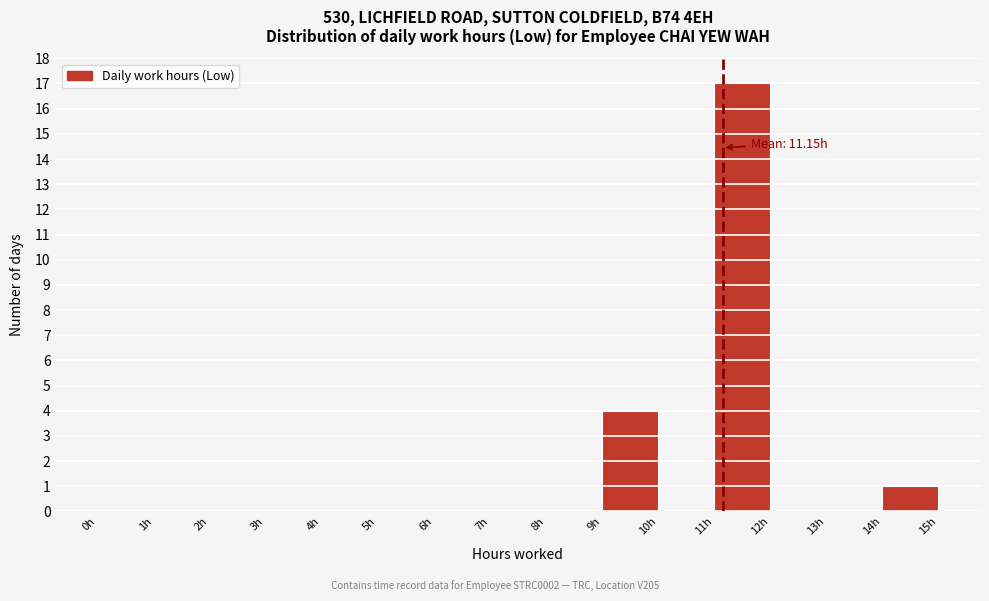

Over which range of the x-axis is the bar tallest?

11 to 12